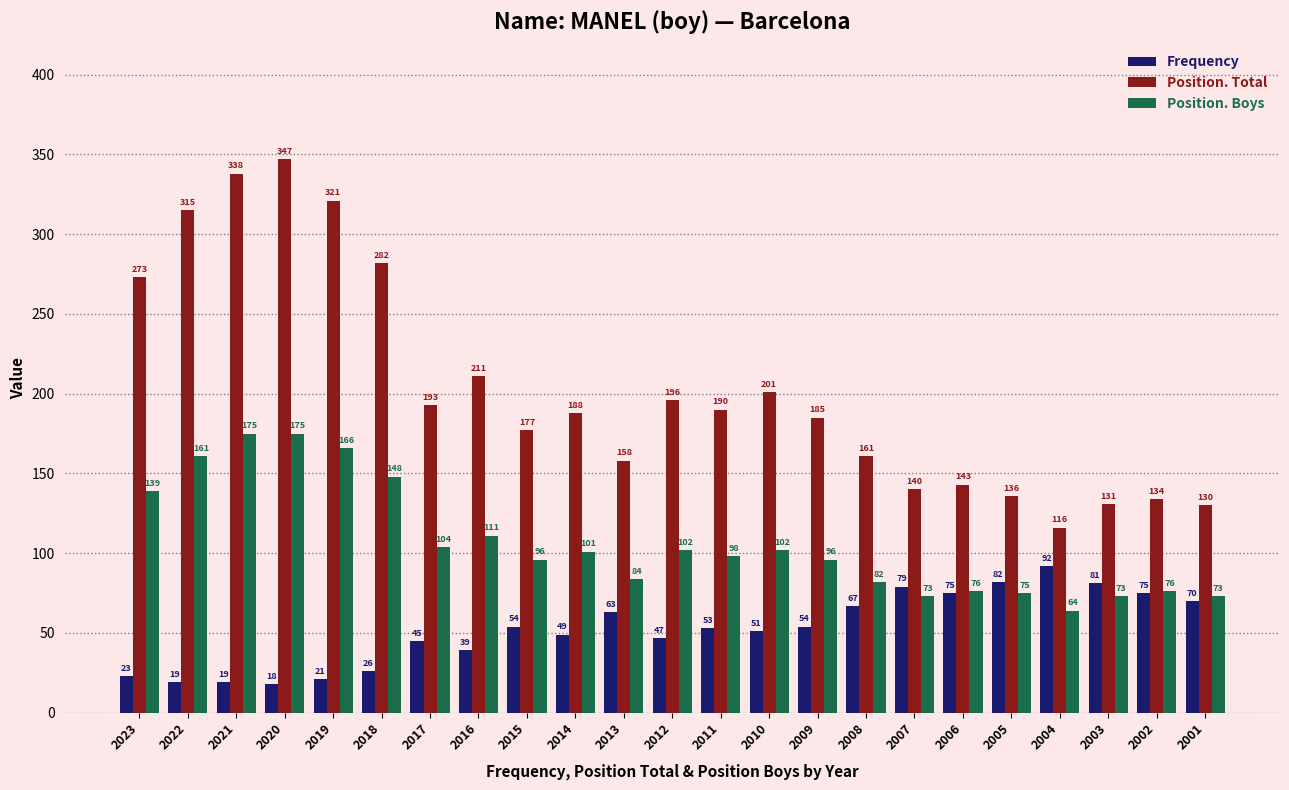

What is the difference between the highest and lowest values at 2015?

123